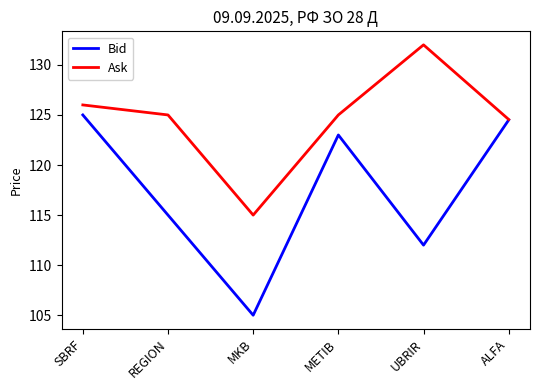

Rank the series by their average value, from highest to lowest.

Ask, Bid